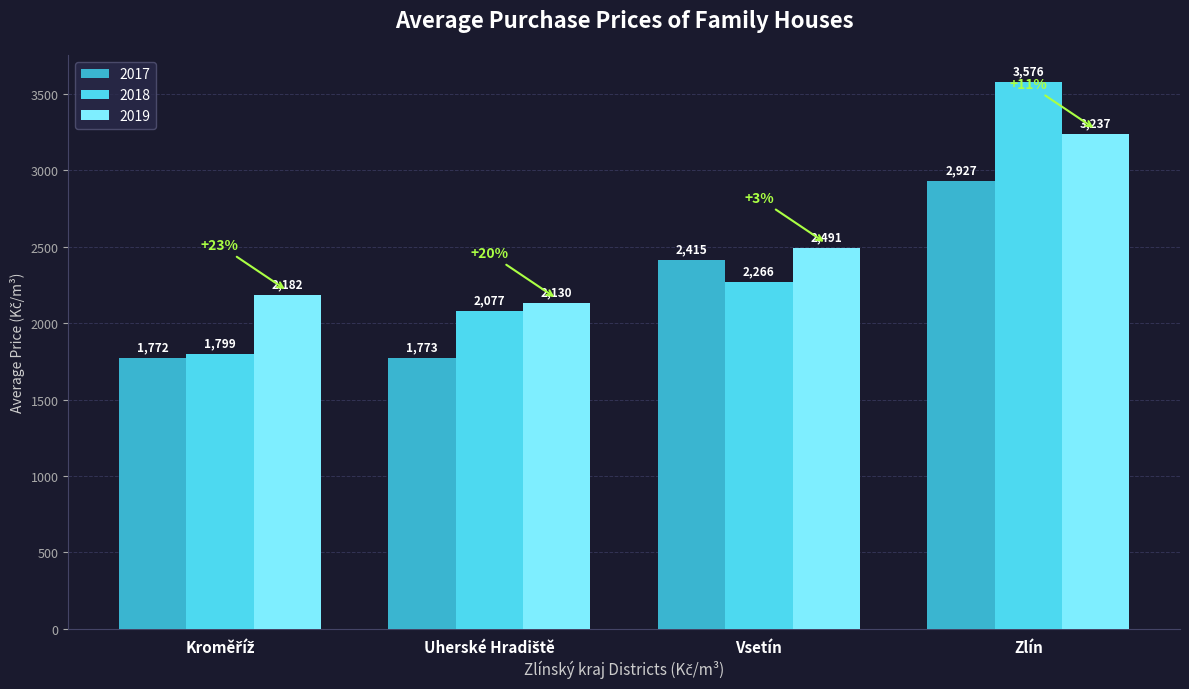

Which category has the highest value across all series?

Zlín